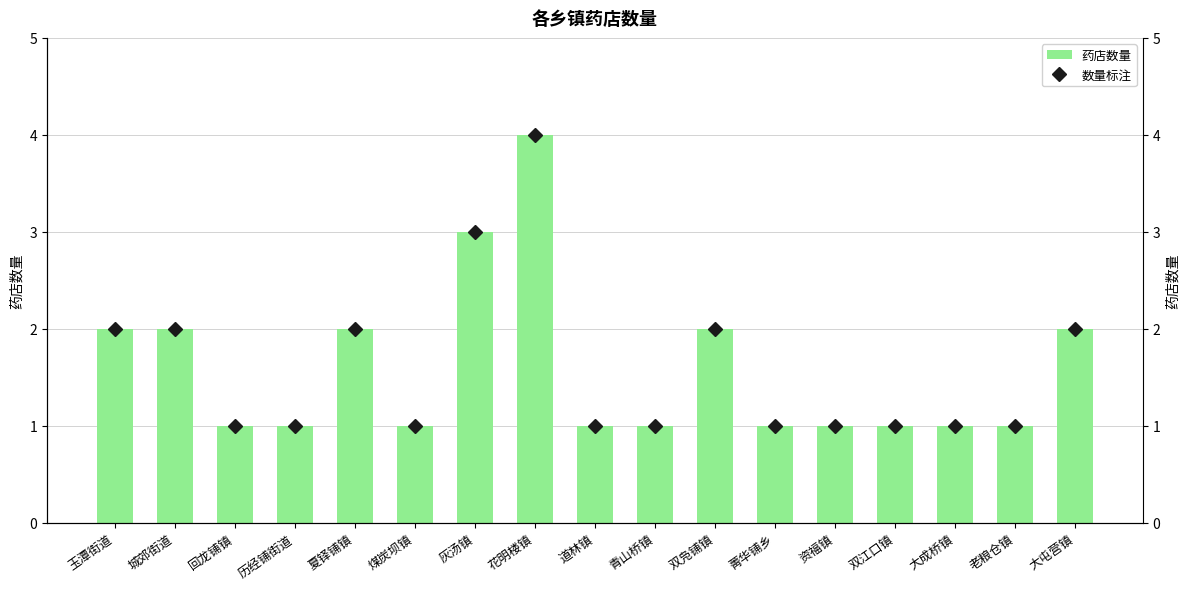

Which label corresponds to the largest value in the chart?

花明楼镇